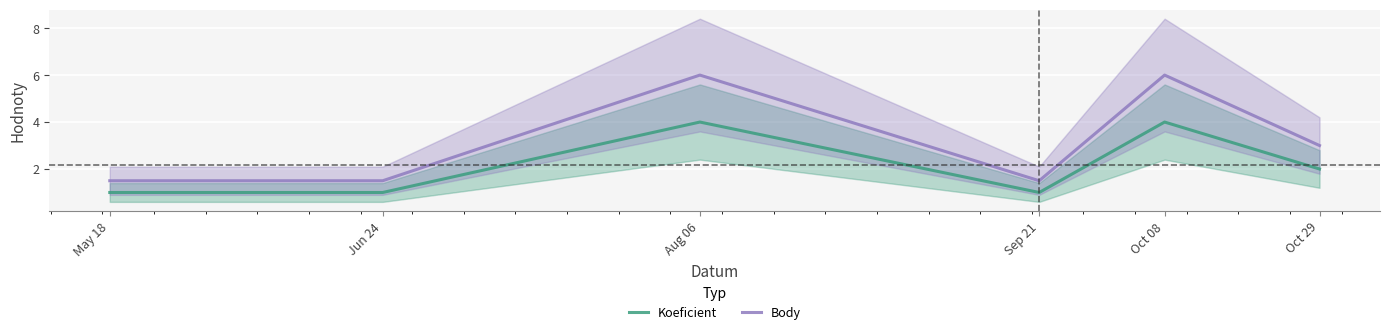

What is the highest value of the Body series?

6.0